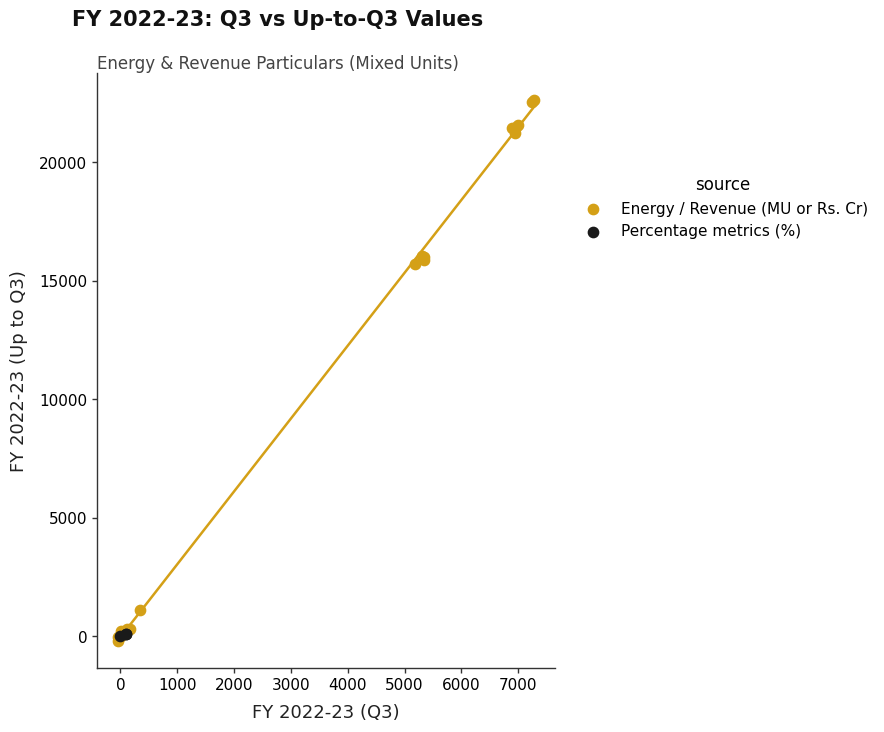

Which series has the largest Y range (max minus min)?

Energy / Revenue (MU or Rs. Cr)